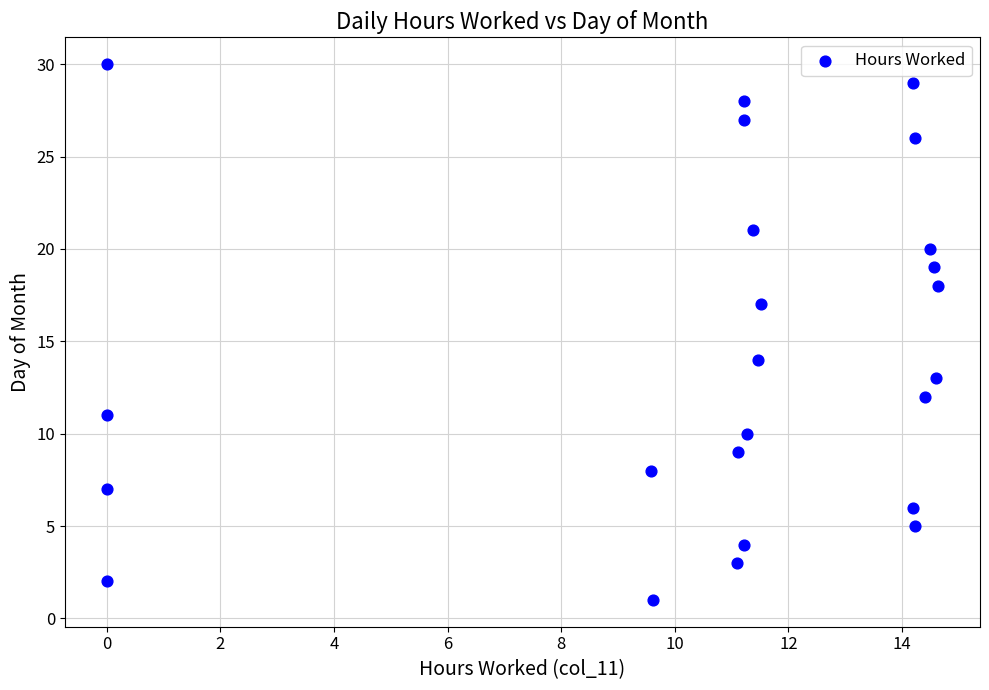

What Y value in the scatter plot is closest to 15?

14